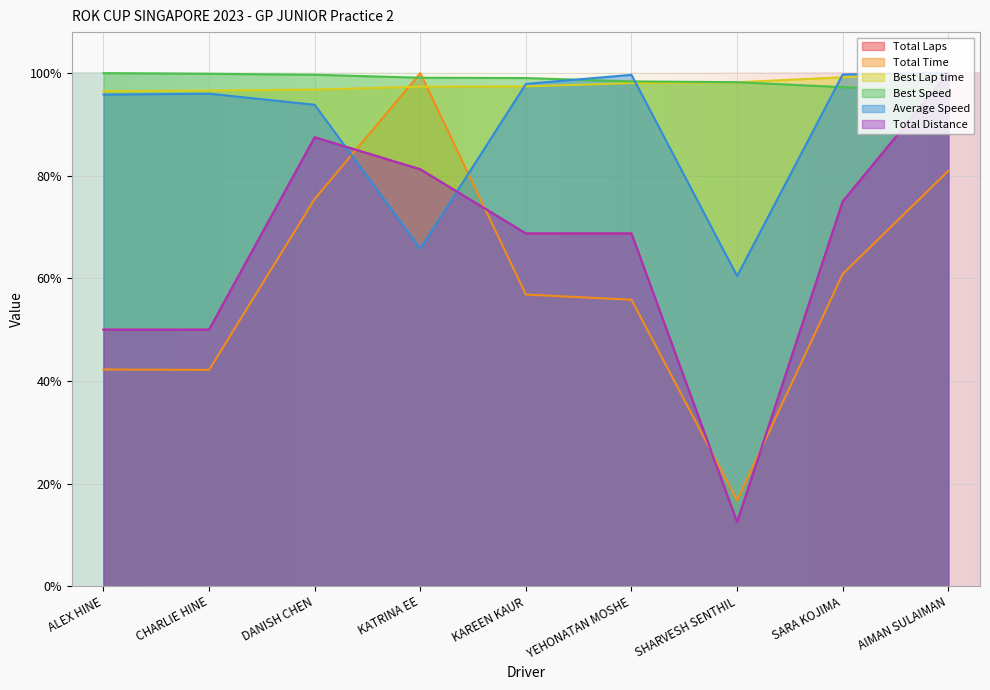

The Total Laps series shows 0.2 at SHARVESH SENTHIL. True or false?

False